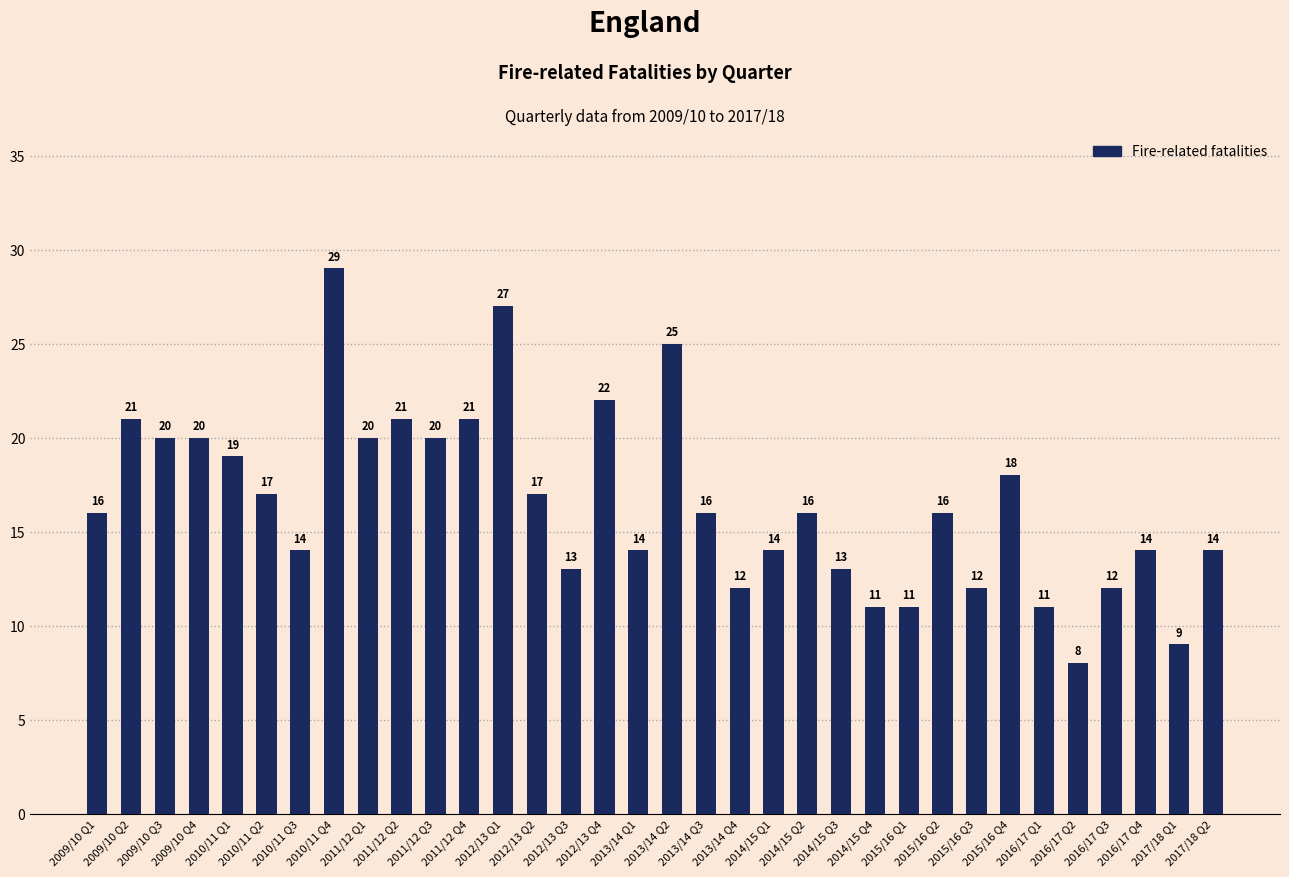

Which label corresponds to the smallest value in the chart?

2016/17 Q2